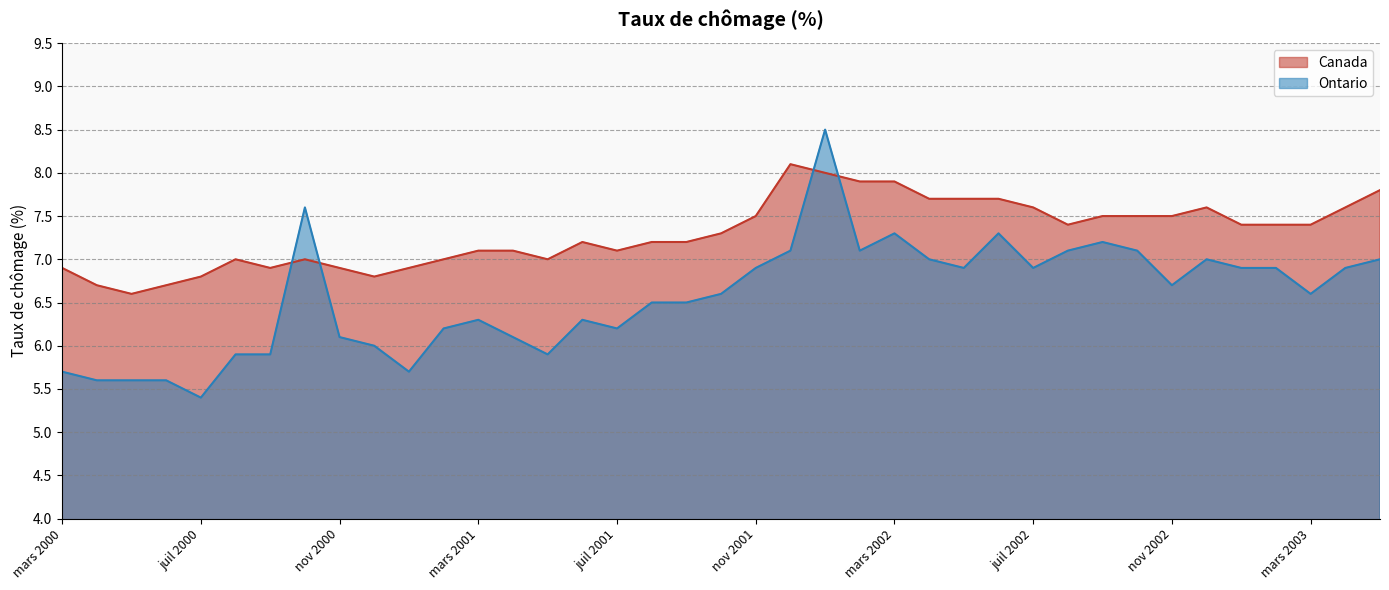

What is the difference between the Canada values at mars 2002 and oct 2001?

0.6